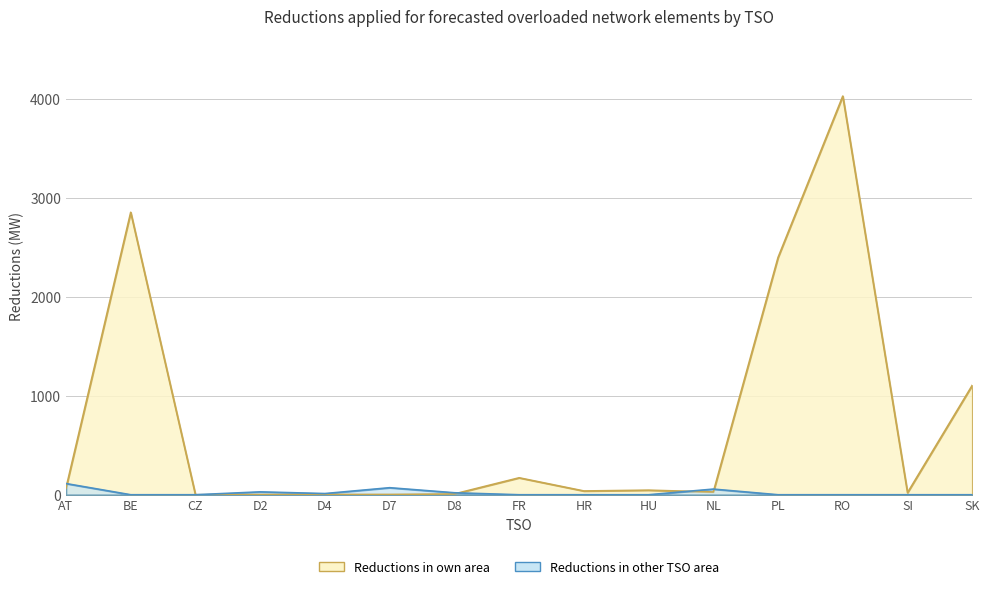

What is the sum of all Reductions in other TSO area values?

302